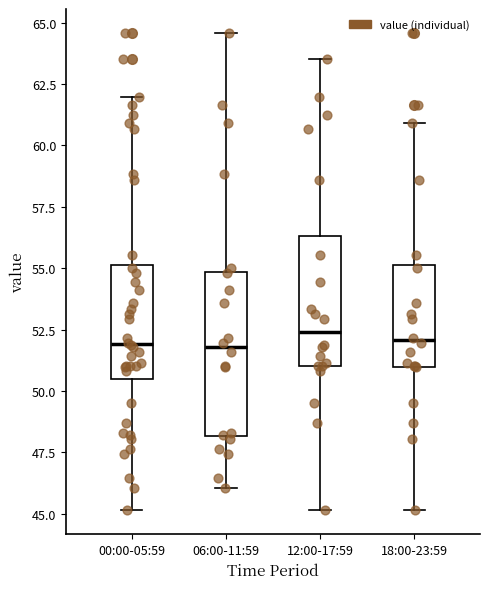

Which box is the tallest, from its lower edge to its upper edge?

06:00-11:59